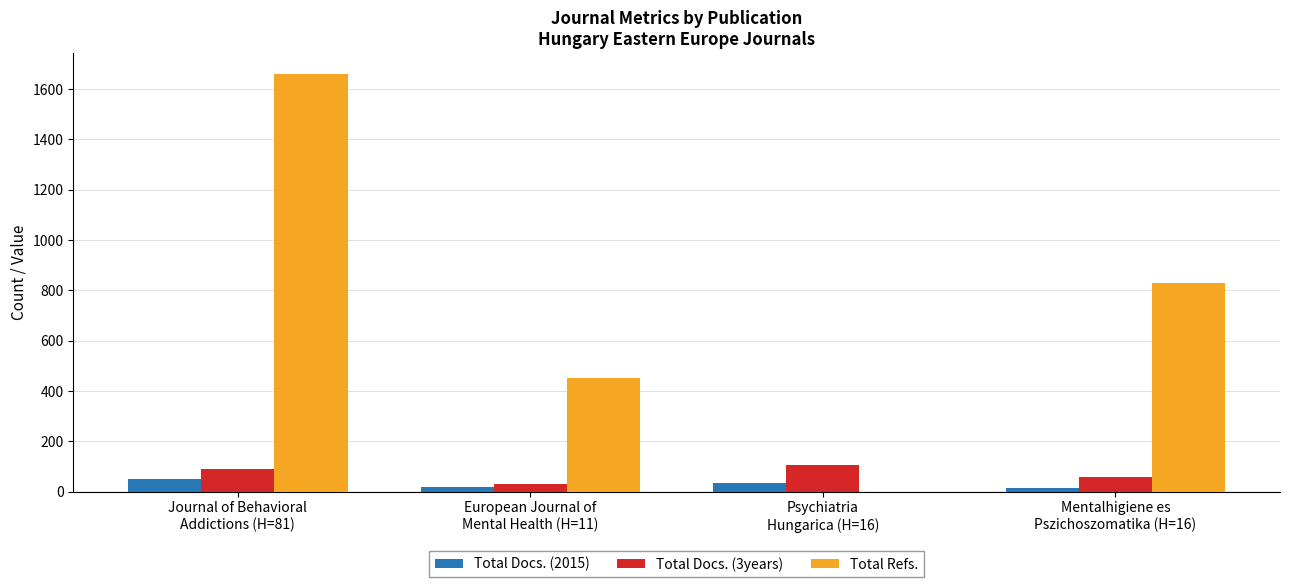

Does the chart contain stacked bars?

No